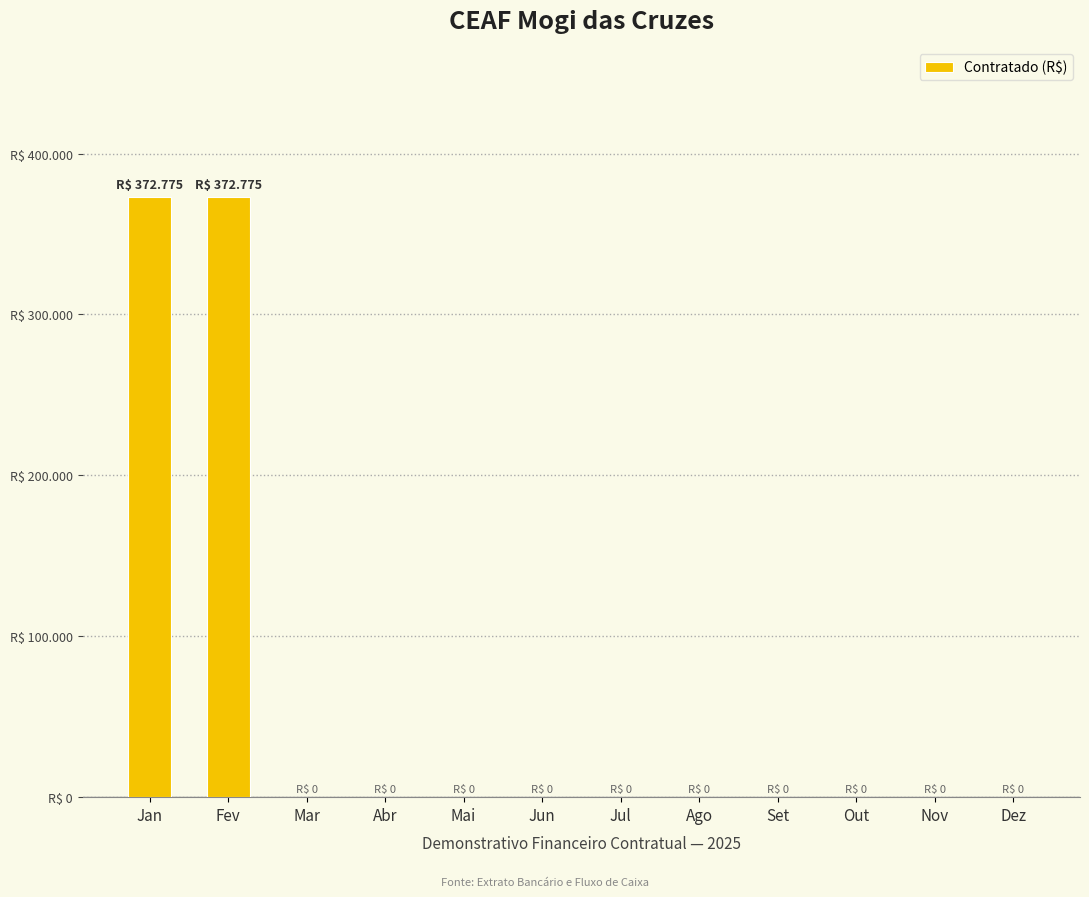

Does the chart contain stacked bars?

No